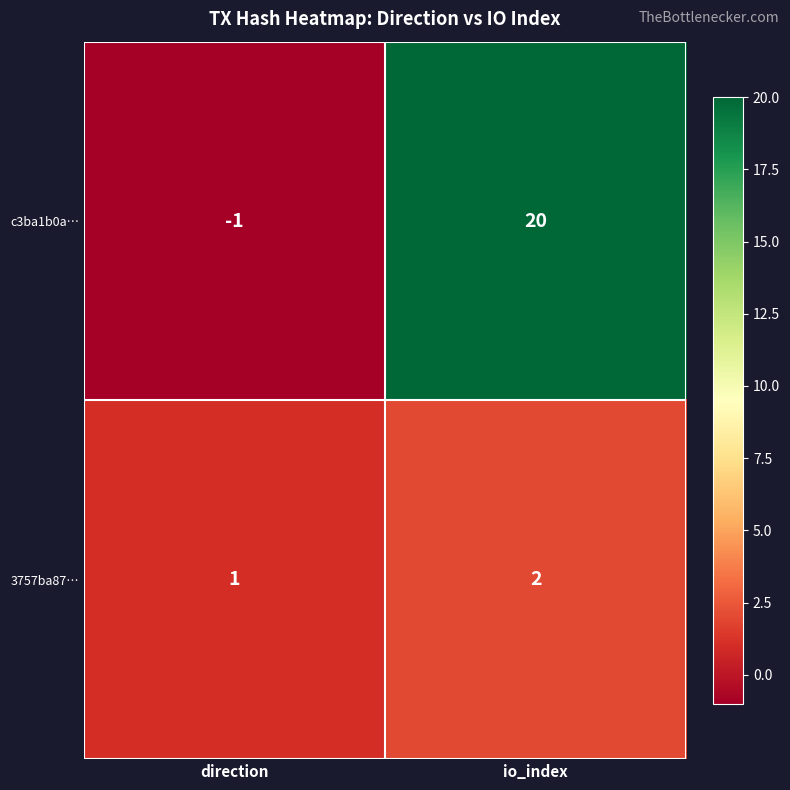

List the series in order of their overall mean, lowest first.

3757ba87…, c3ba1b0a…